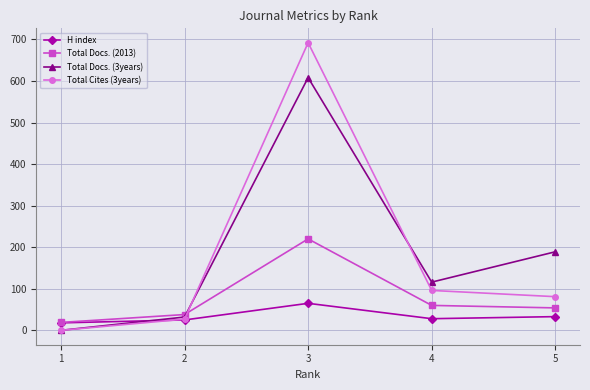

True or false: Total Docs. (3years) has more than 2 interior local peaks.

False